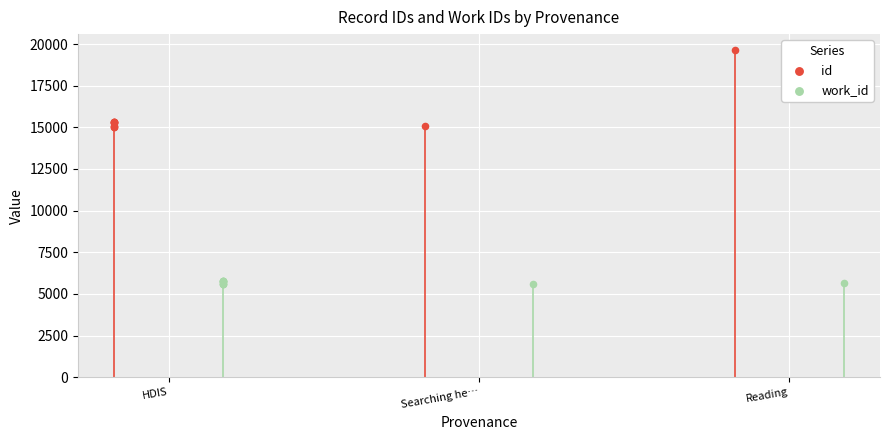

Is the value of work_id at 4 greater than the value of id at 5?

No